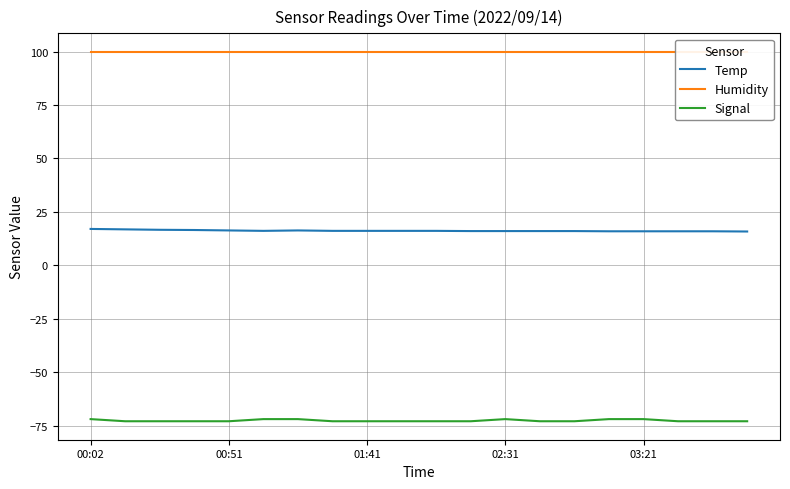

What is the lowest value of the Signal series?

-73.0